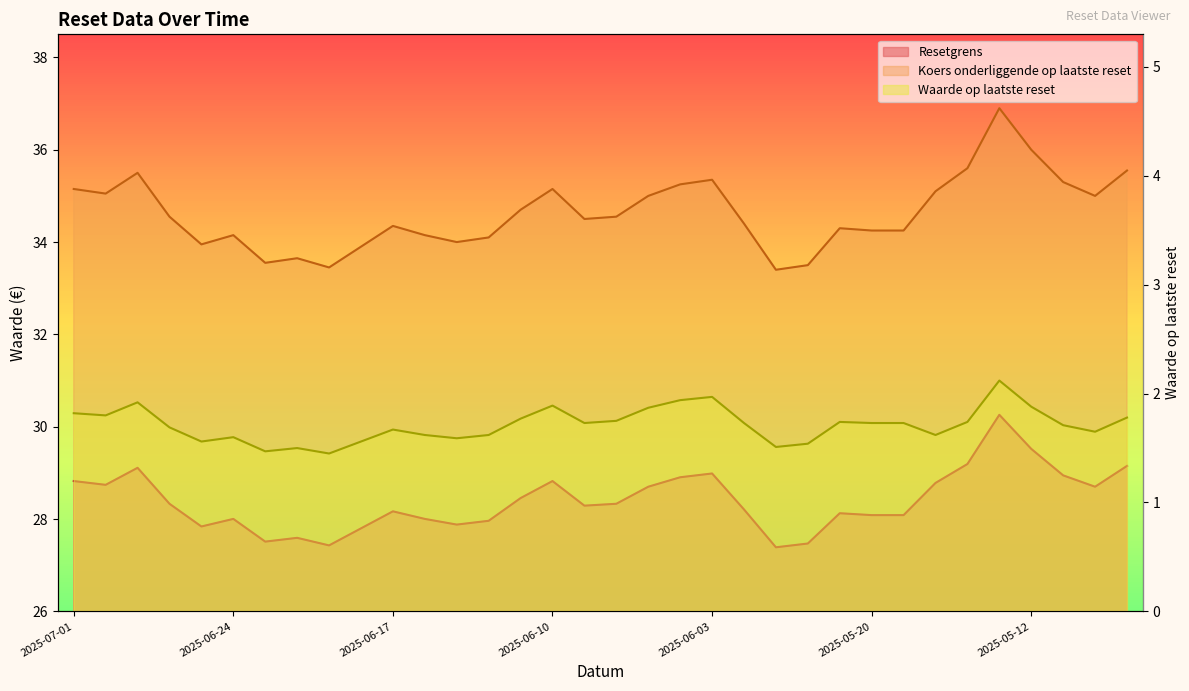

Does the chart display data point markers on the line(s)?

No